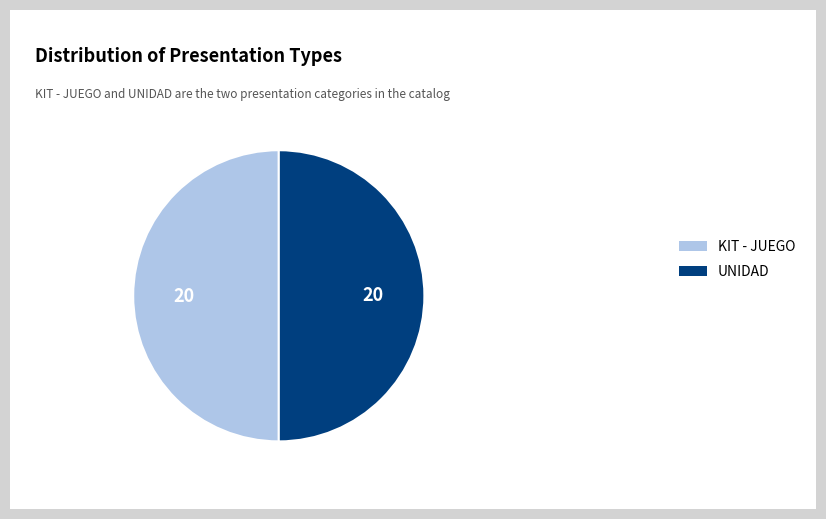

Approximately how many times larger is the value at KIT - JUEGO compared to UNIDAD?

1.0